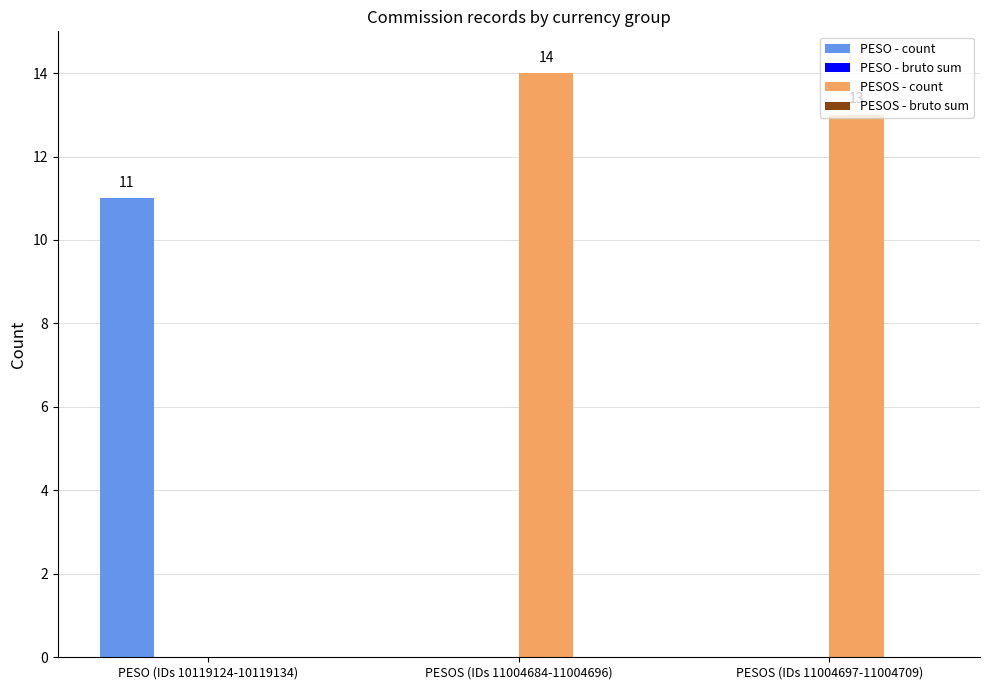

What is the average value of the PESO - count series?

4